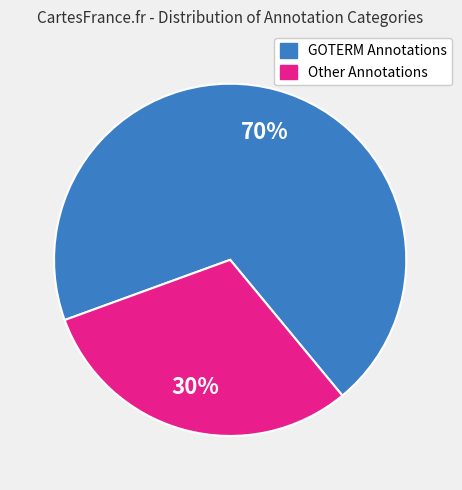

Is there a majority slice in this chart?

Yes